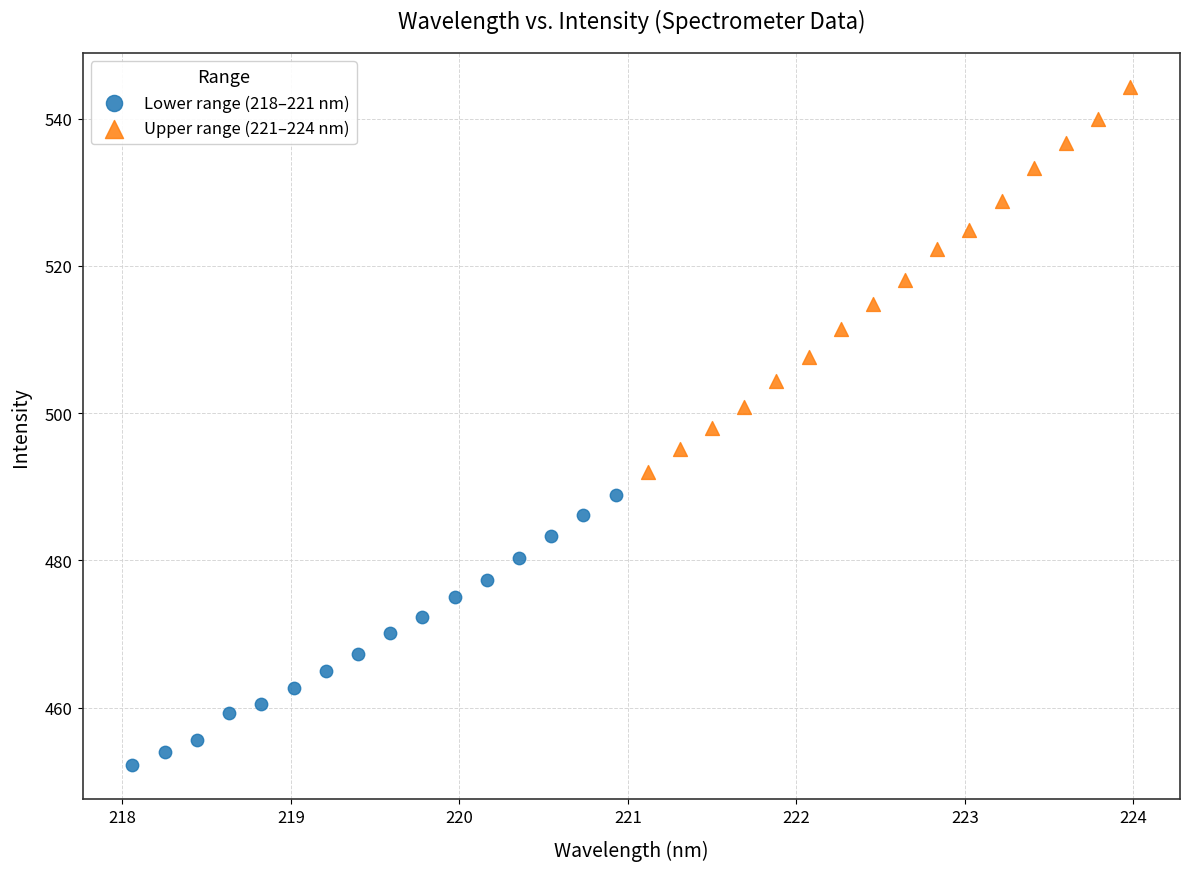

Which series has the largest Y range (max minus min)?

Upper range (221–224 nm)